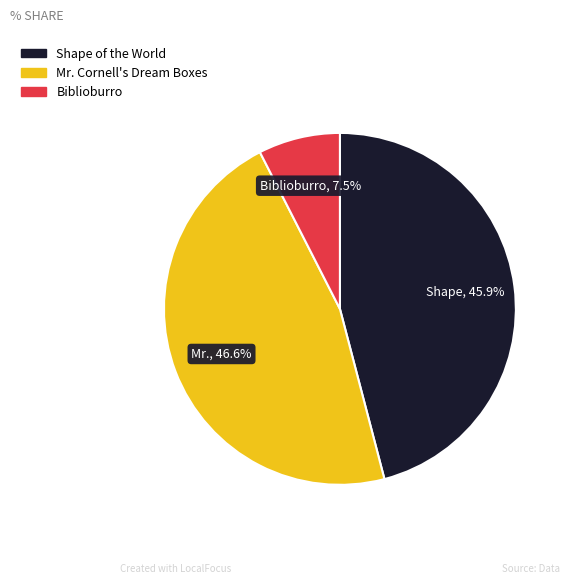

The Shape of the World slice represents 61% of the pie. True or false?

False